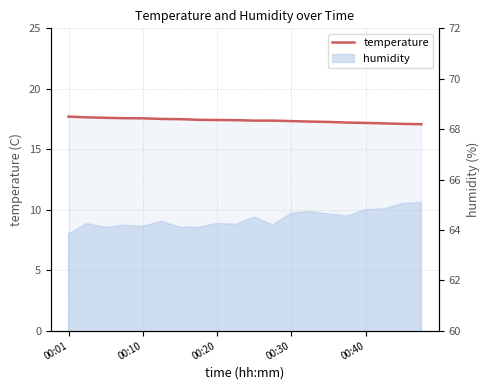

What is the average value?

17.4